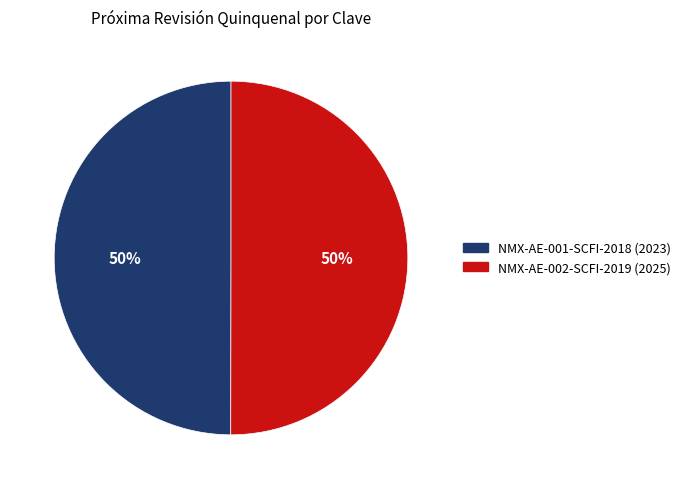

What is the ratio of the value at NMX-AE-002-SCFI-2019 to the value at NMX-AE-001-SCFI-2018?

1.0